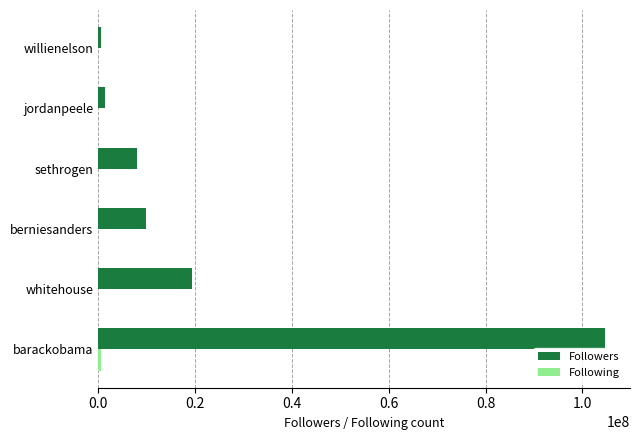

Which series has the largest total across all categories?

Followers